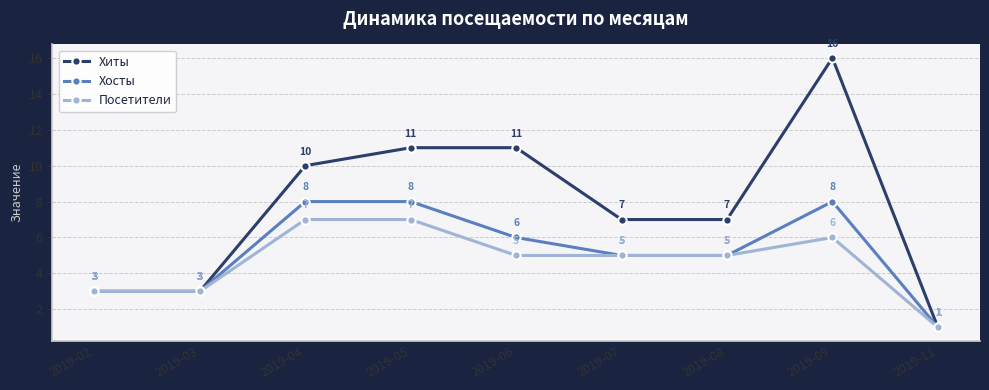

Where does the Хосты series first go above 5?

2019-04